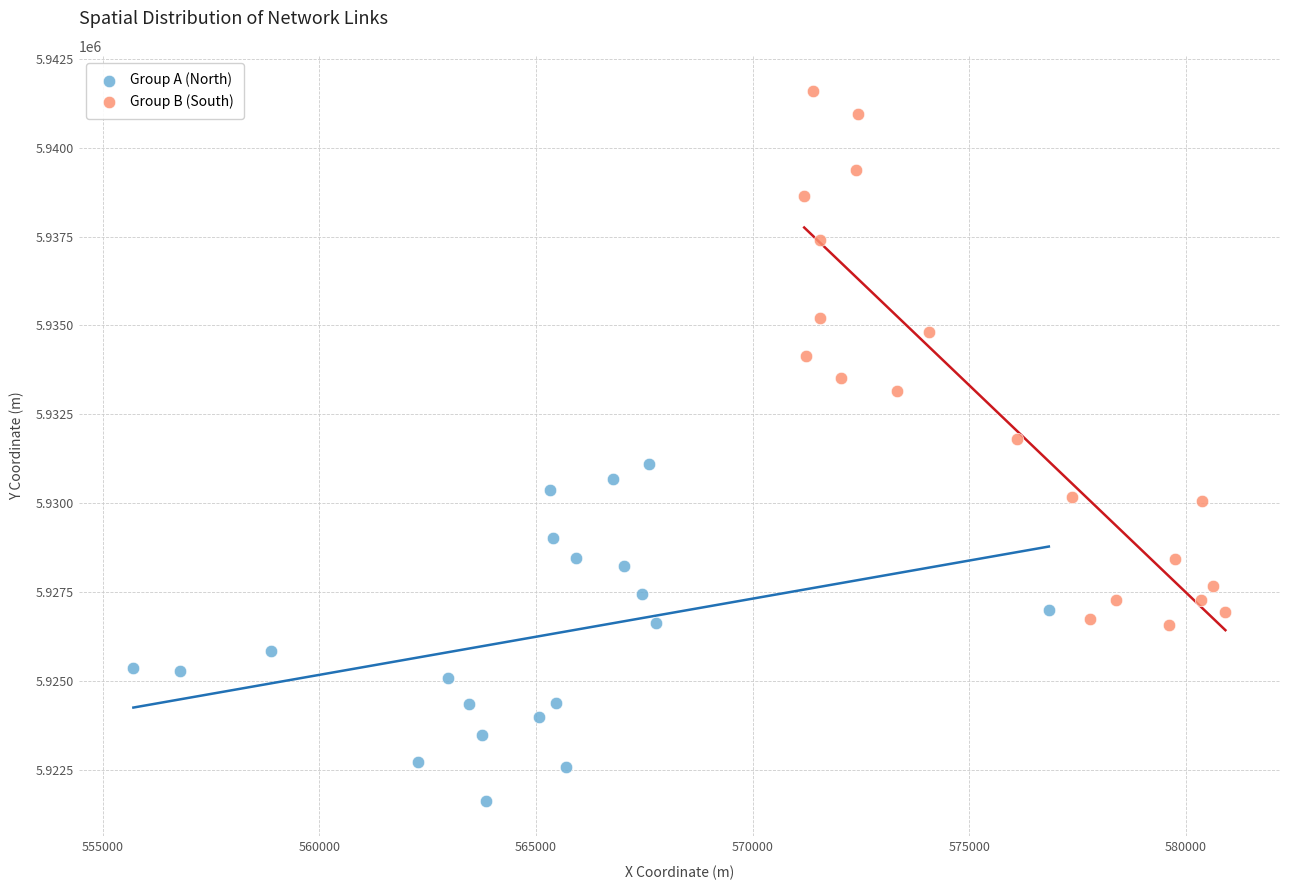

Which series has the widest spread of Y values?

Group B (South)